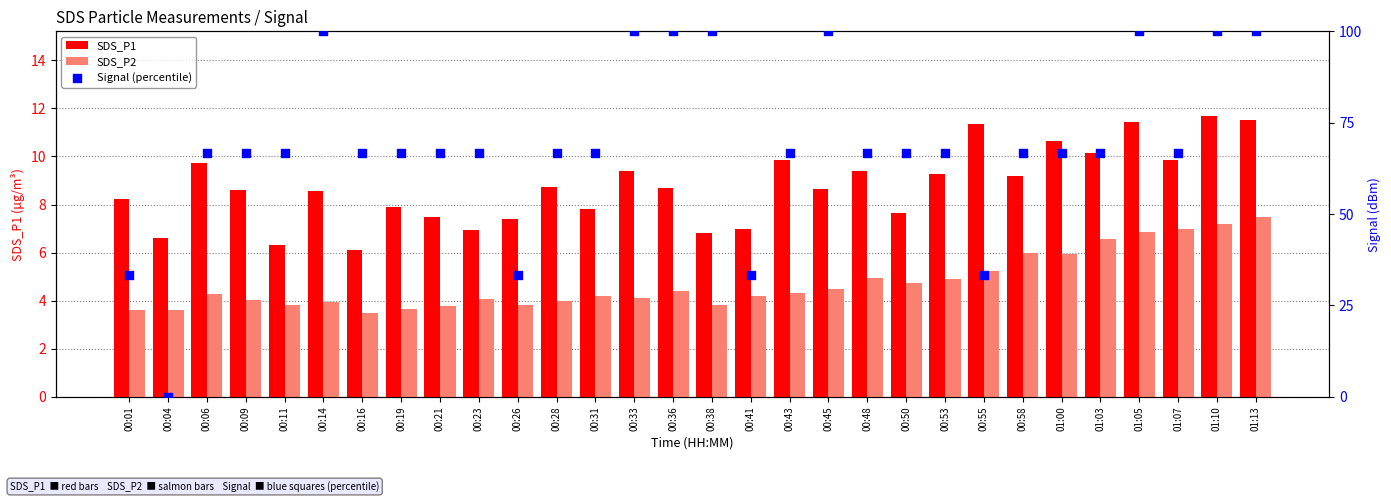

Is the value of SDS_P2 at 00:14 greater than the value of SDS_P1 at 00:11?

No